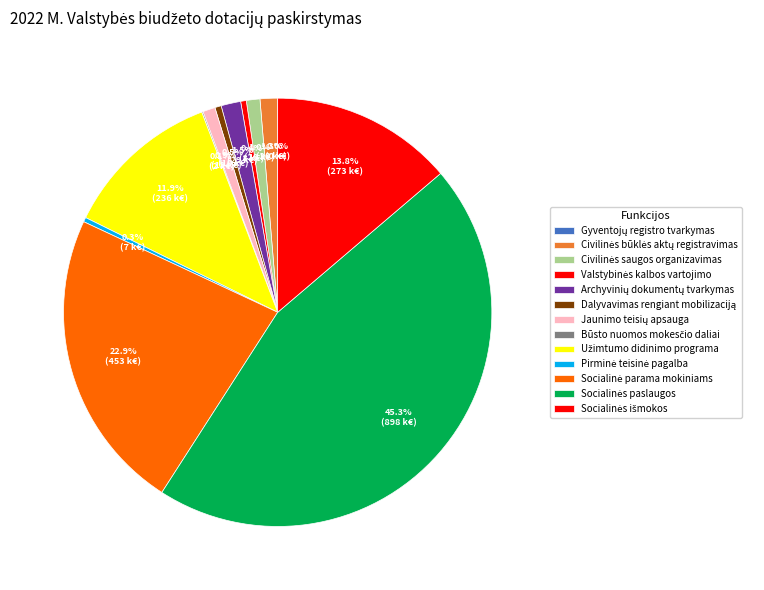

Is Būsto nuomos mokesčio daliai the majority of the pie?

No